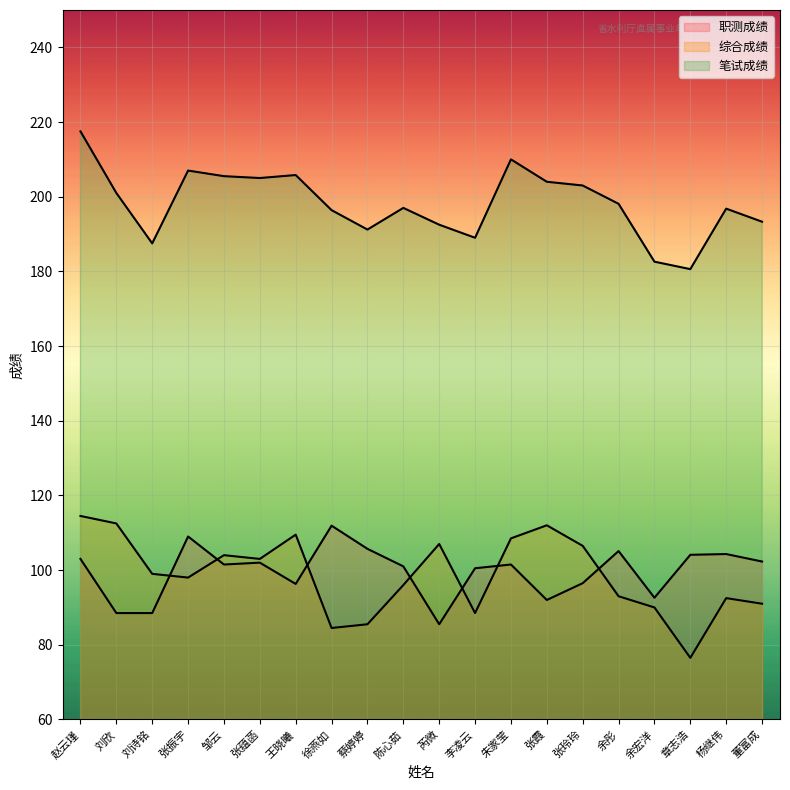

At which category is the sum across all series the highest?

赵云瑾